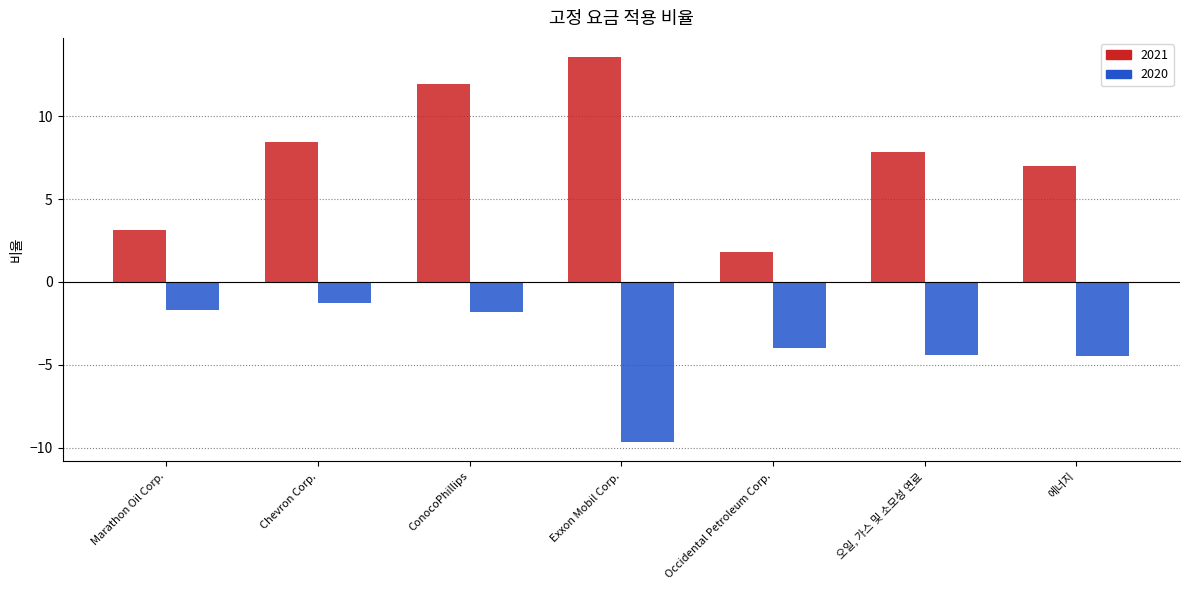

Which category has the lowest value in the 2020 series?

Exxon Mobil Corp.